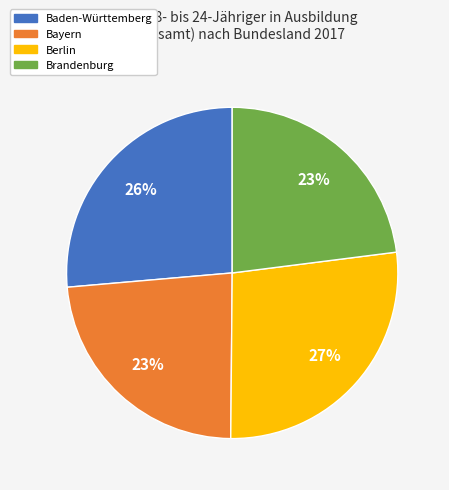

Is there a majority slice in this chart?

No